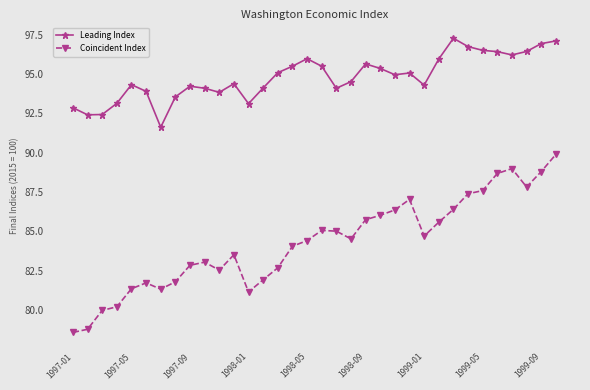

Which series has the widest spread of values?

Coincident Index